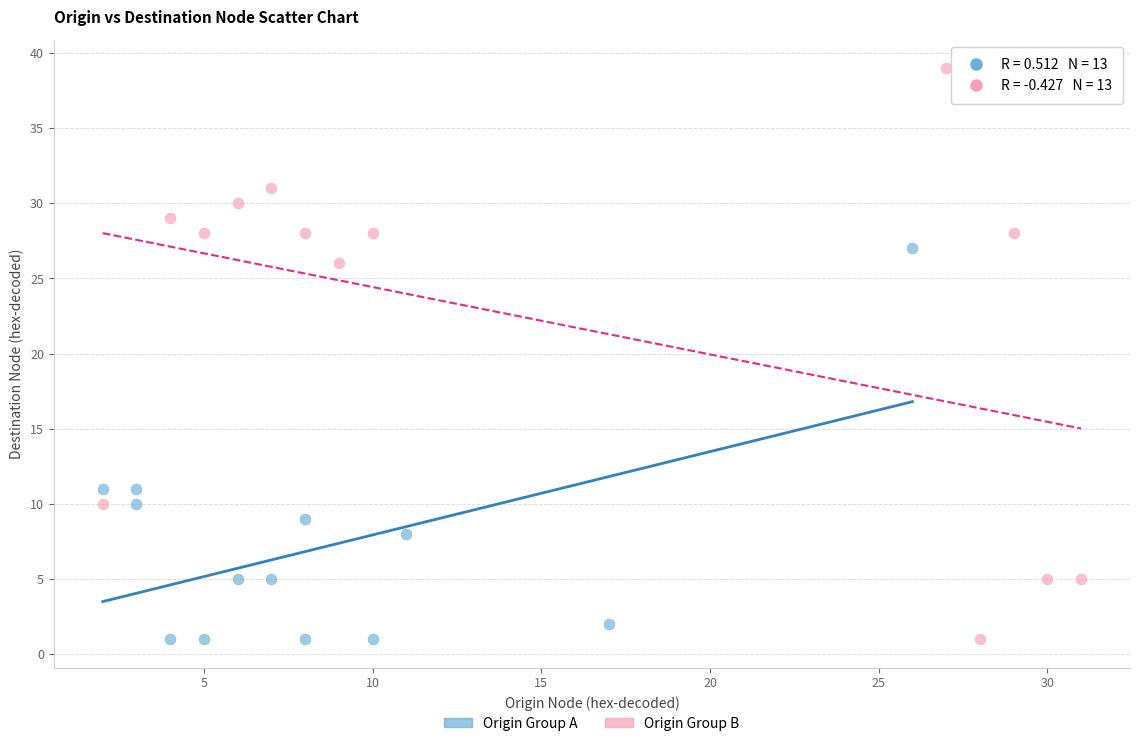

Which series has the largest Y range (max minus min)?

Origin Group B